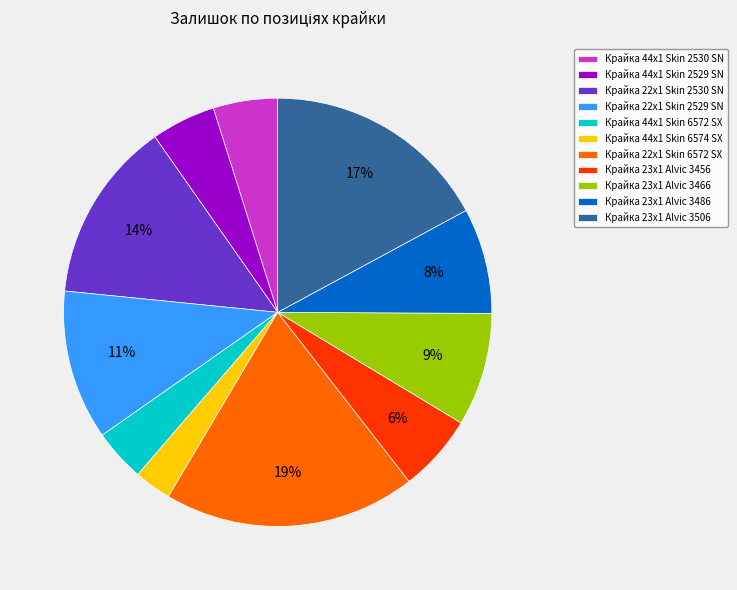

To the nearest percent, what is the average slice percentage?

9%